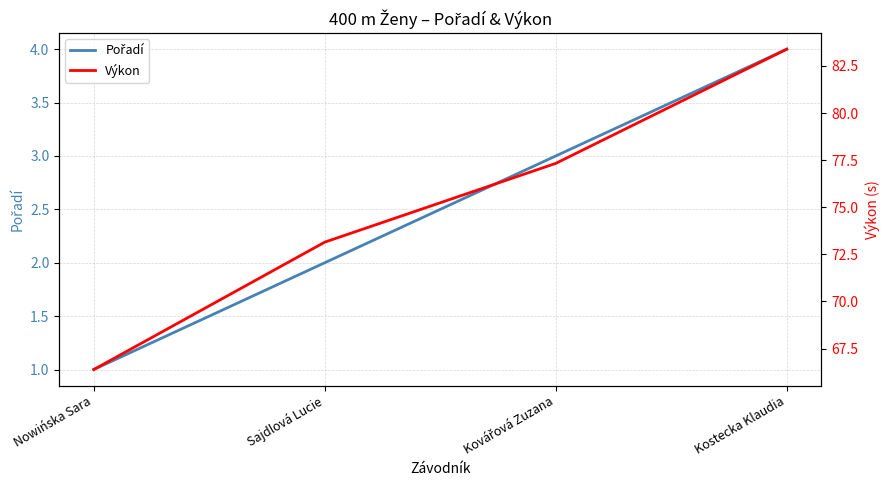

What is the label of the 3rd point from the right?

Sajdlová Lucie